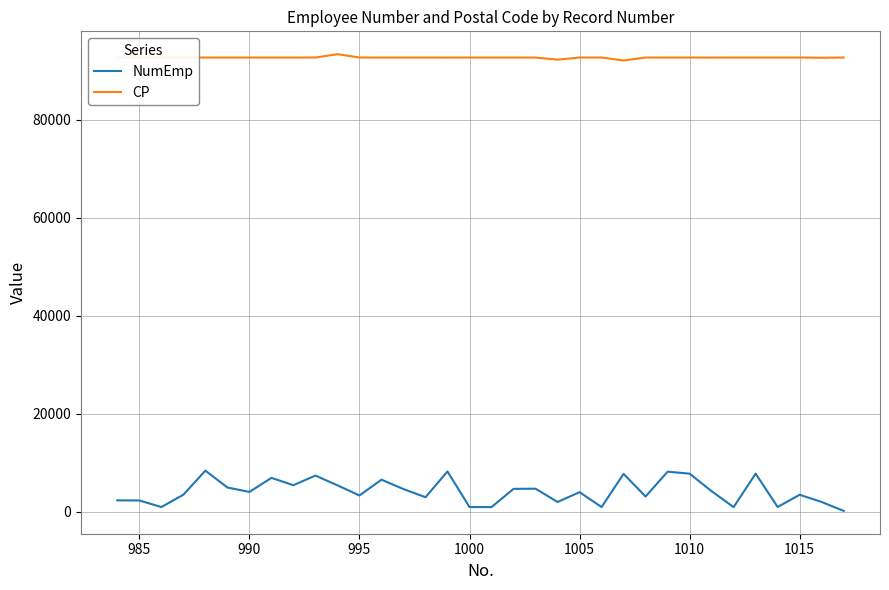

What is the average value of the NumEmp series?

4181